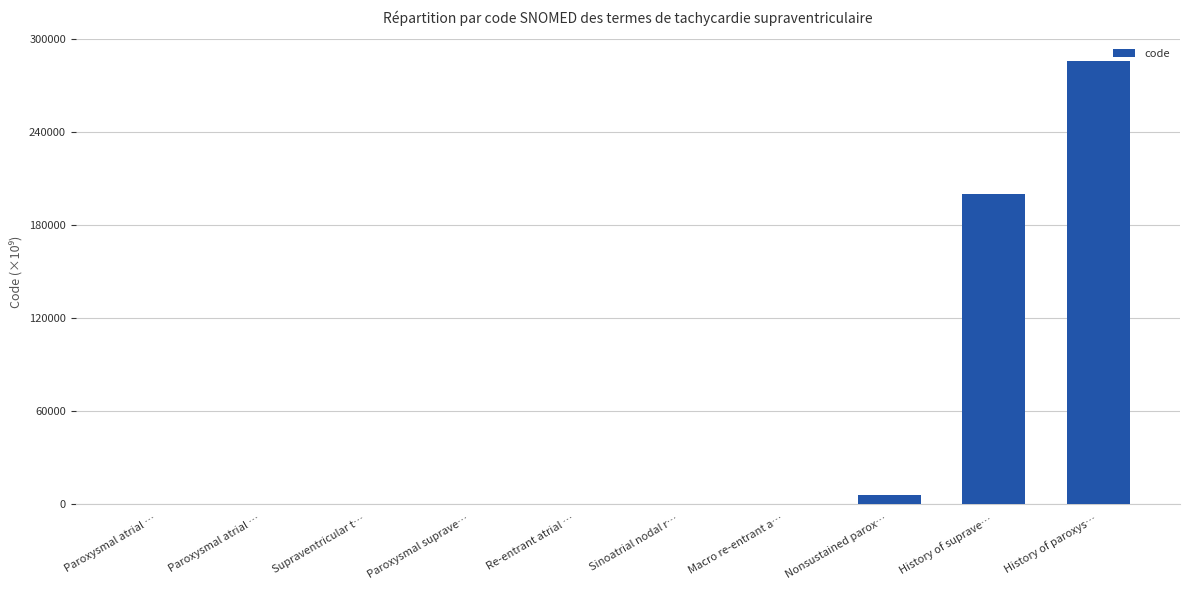

Are the bars horizontal?

No